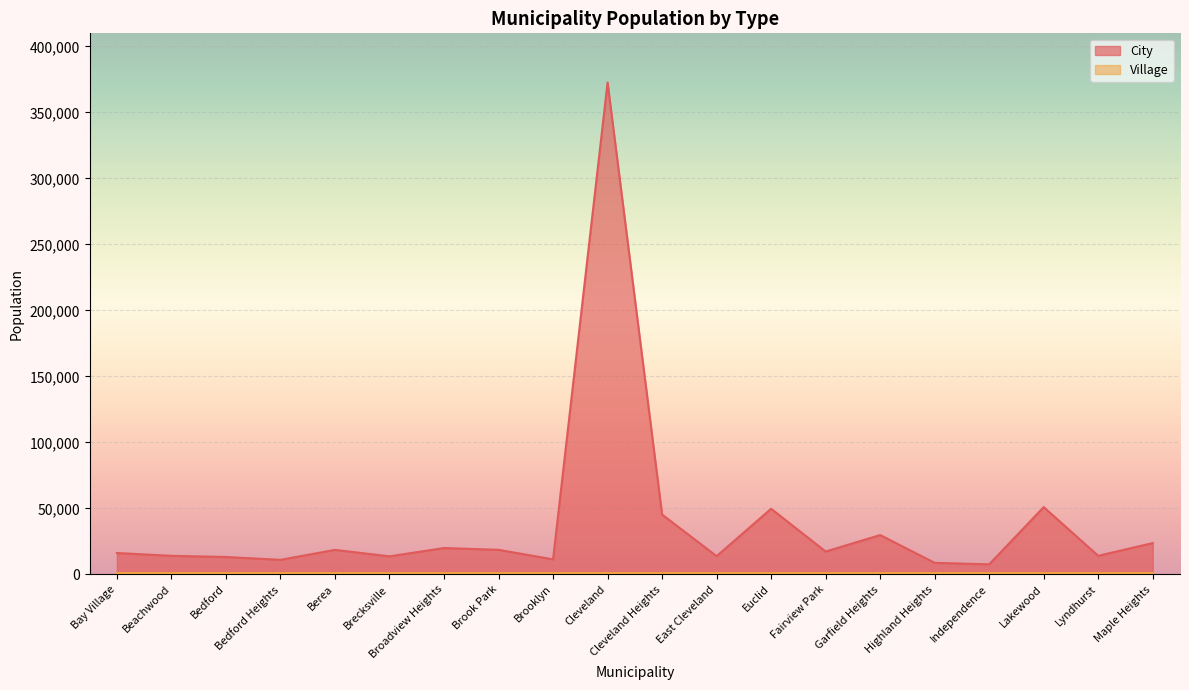

What is the sum of all values?

769930